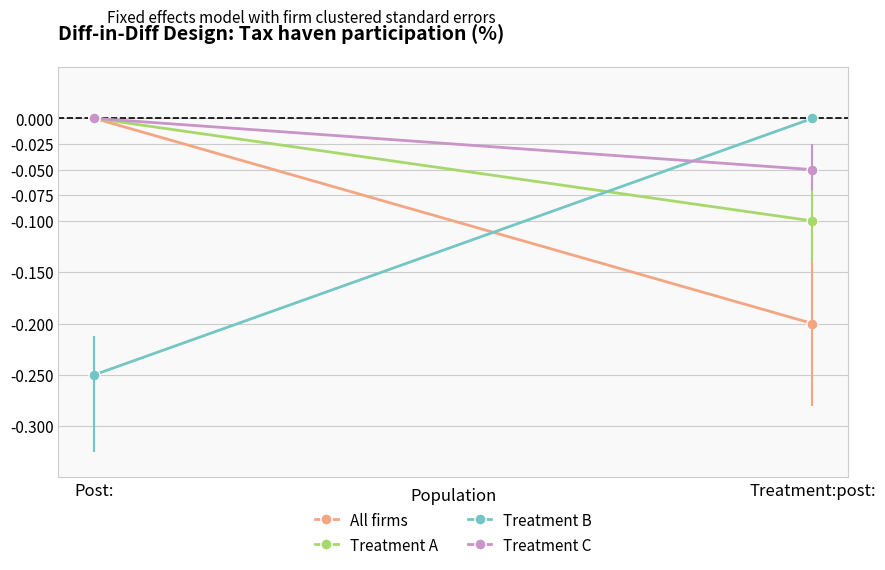

Rank the series at Post: from lowest to highest value.

Treatment B, All firms, Treatment A, Treatment C